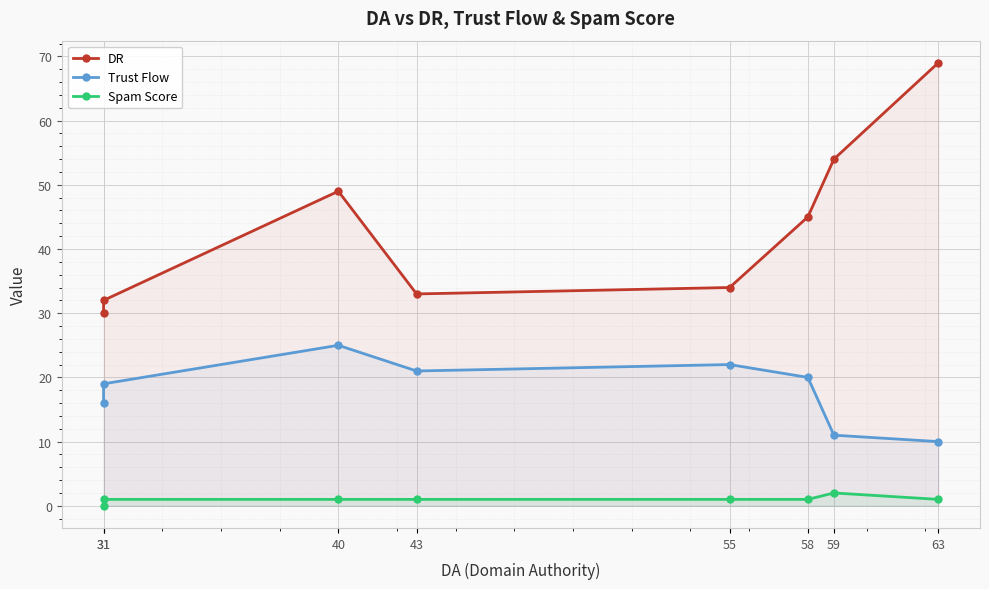

Which label corresponds to the smallest value in the chart?

31